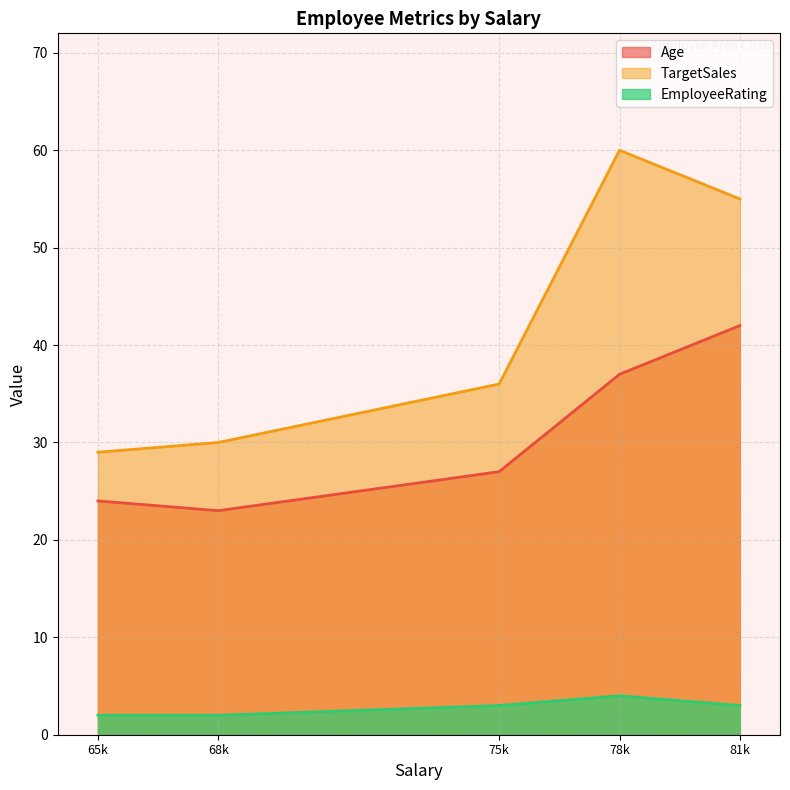

In TargetSales, how many points are higher than both neighbors (excluding endpoints)?

1